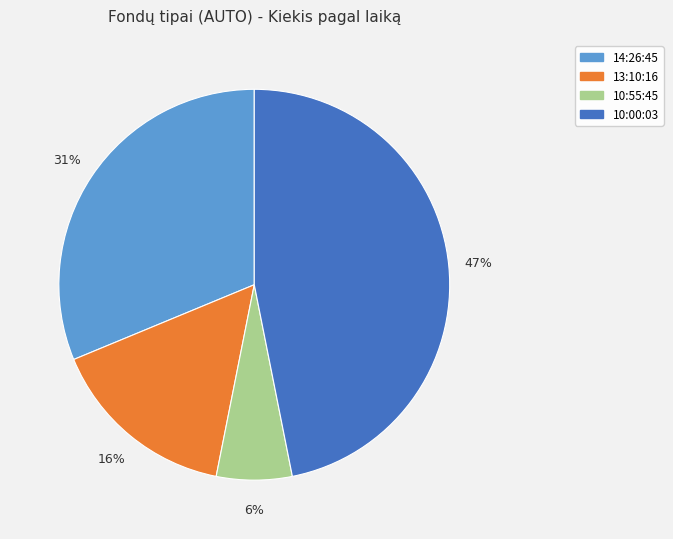

The 14:26:45 slice represents 31% of the pie. True or false?

True